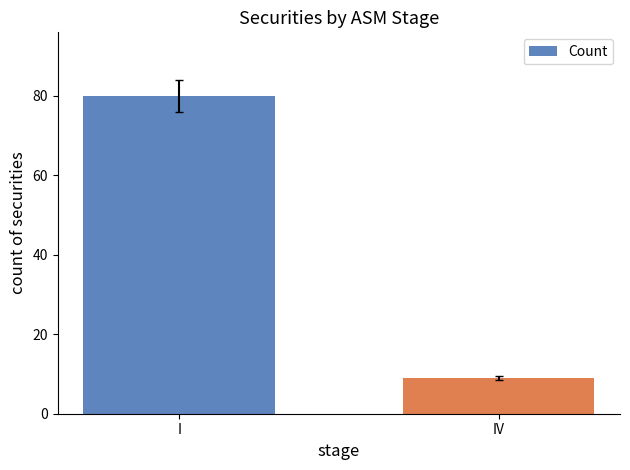

What is the greatest value displayed?

80